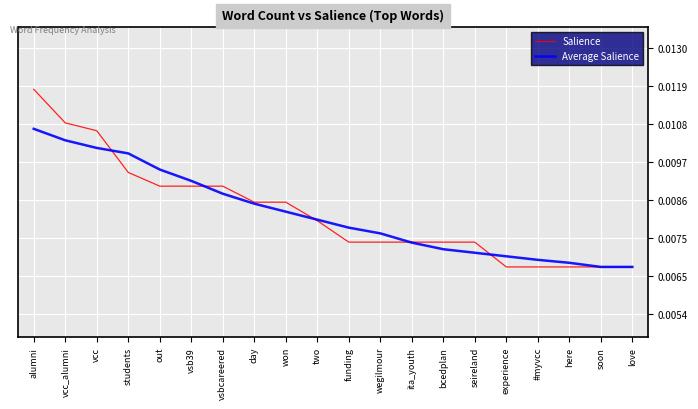

How many lines are shown in the chart?

2